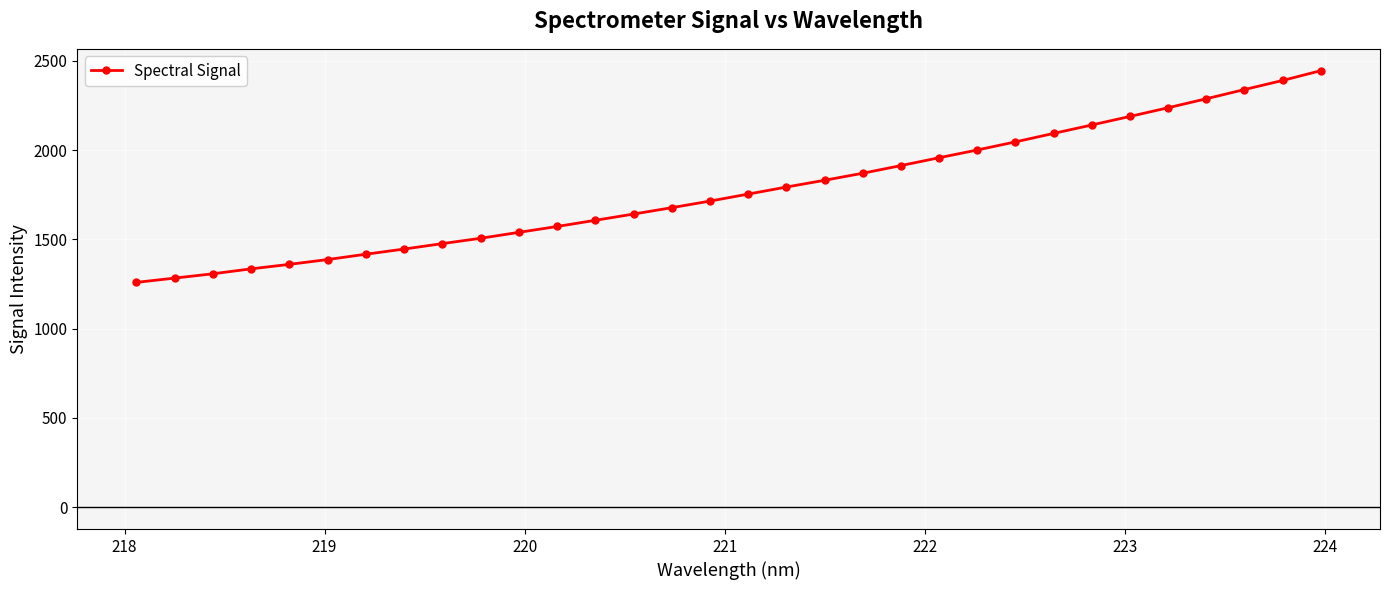

Reading left to right, transcribe all the data shown in this chart.

1259.6	1283.7	1307.8	1335.5	1360.5	1387.6	1417.4	1446.4	1476.8	1506.7	1539.8	1572.7	1607.4	1642.3	1678.0	1715.0	1754.1	1793.6	1831.6	1871.0	1913.8	1957.9	2001.3	2046.8	2094.2	2141.4	2189.3	2238.1	2288.3	2339.9	2390.8	2445.7